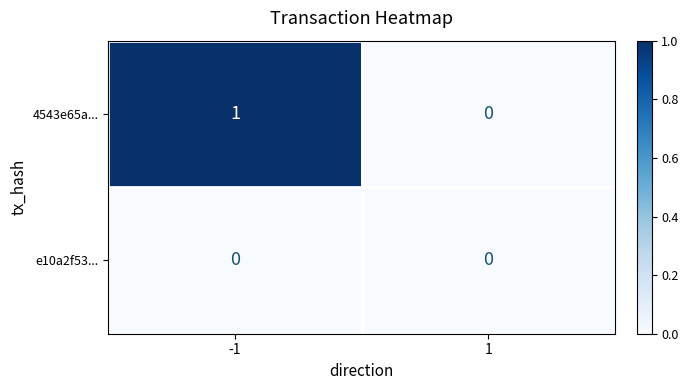

Rank the series by their average value, from highest to lowest.

4543e65a..., e10a2f53...